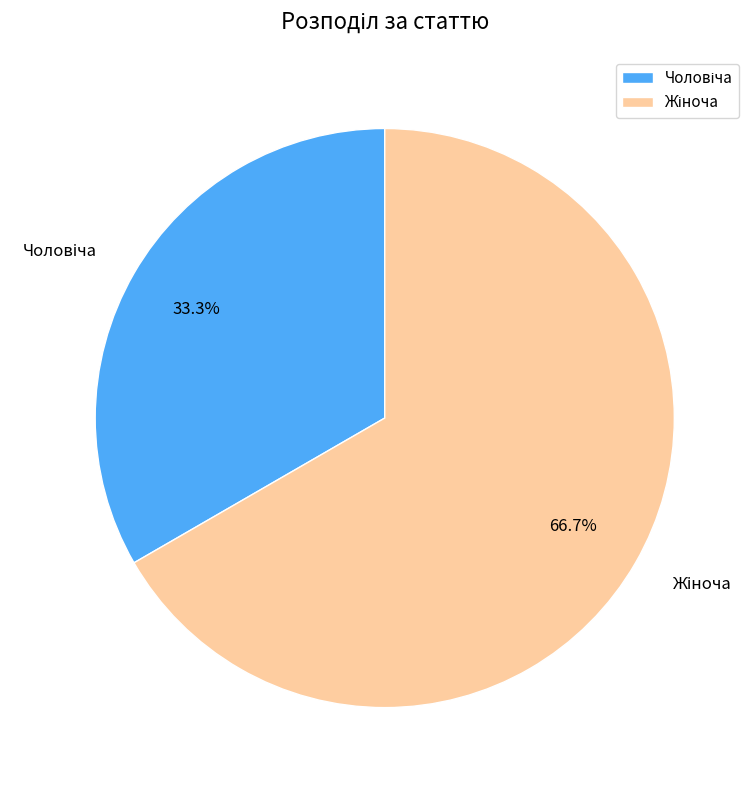

Does any single category account for the majority?

Yes